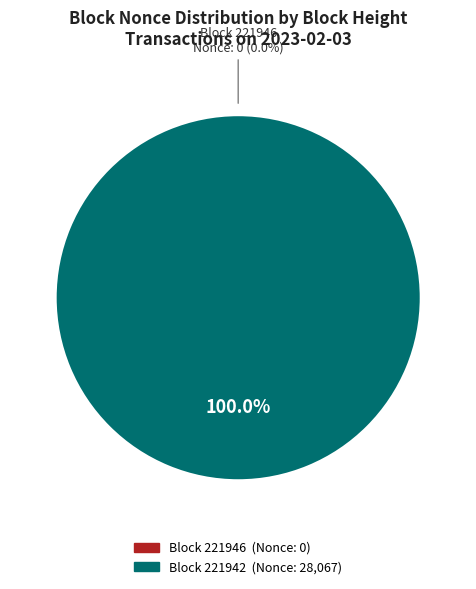

The 221942 slice represents 92% of the pie. True or false?

False